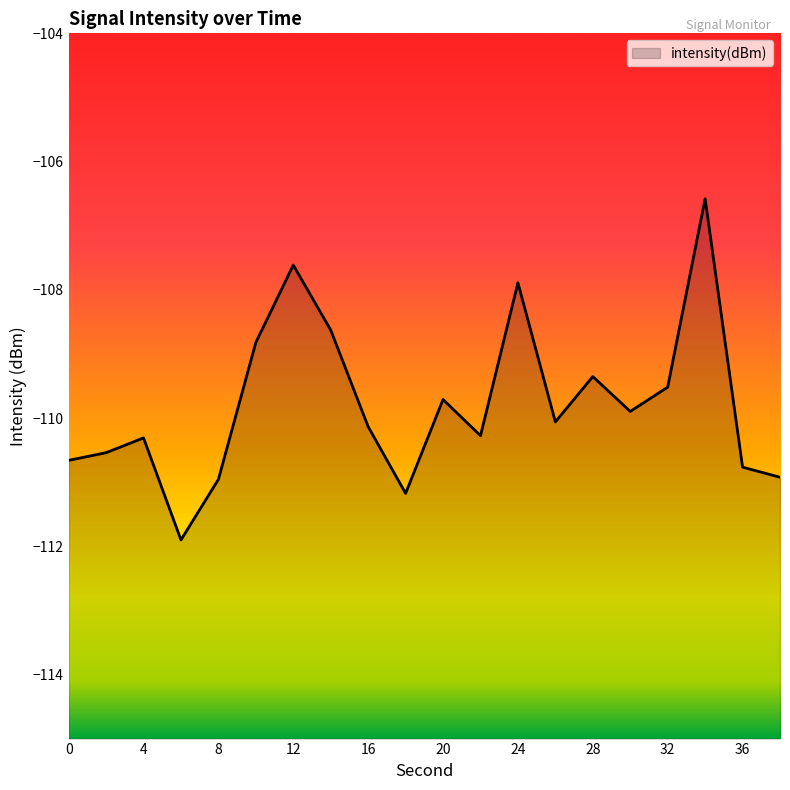

At which label is the value closest to -109?

10